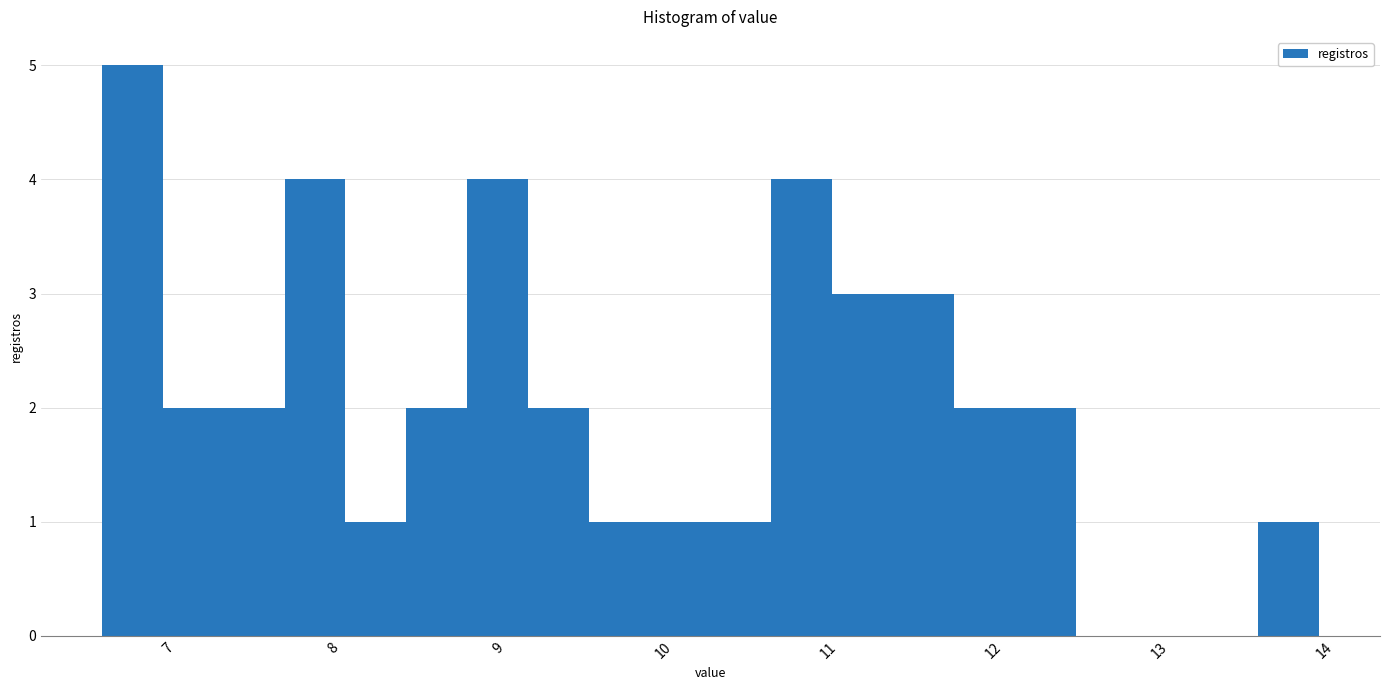

Around what value on the x-axis is the tallest bar? Give the approximate position of its centre, as read against the axis.

6.8